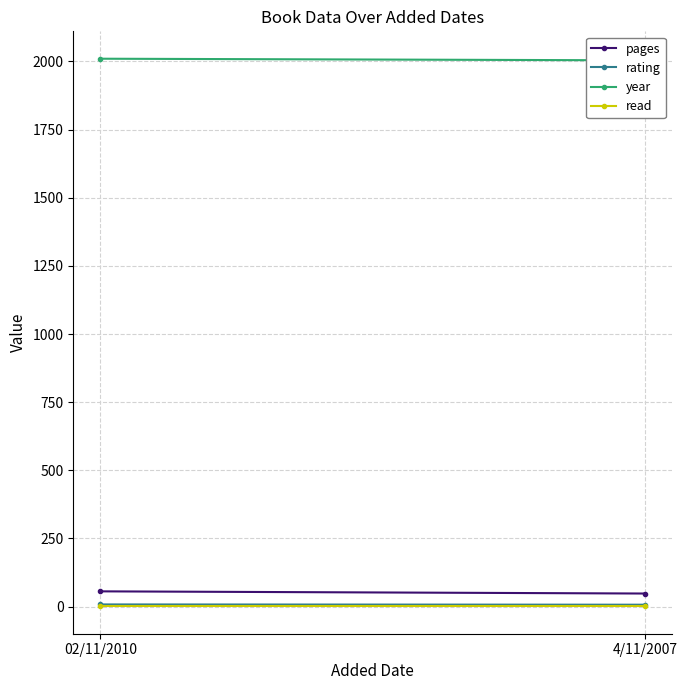

How many data points in pages are less than 56?

1